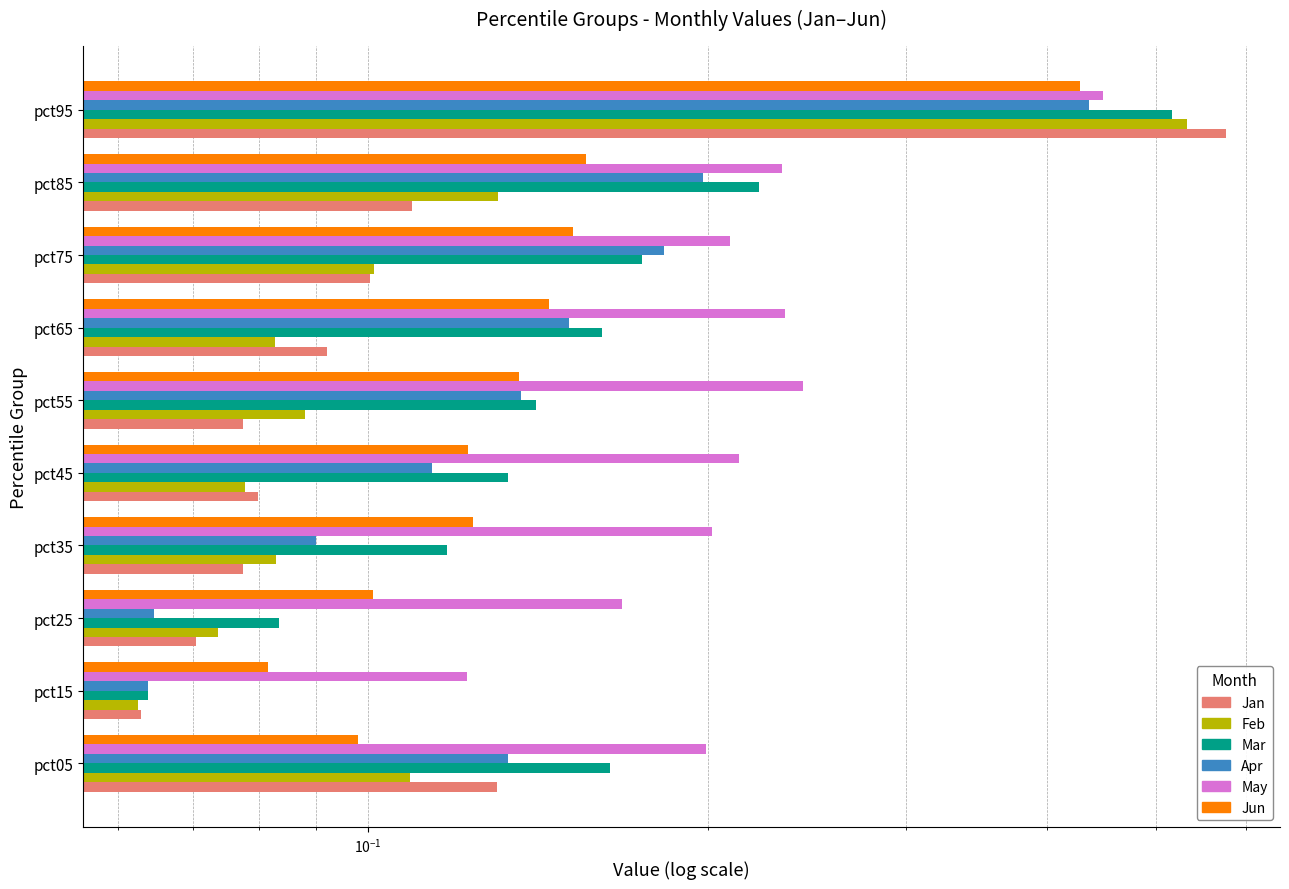

At how many categories does at least one series exceed 0?

10